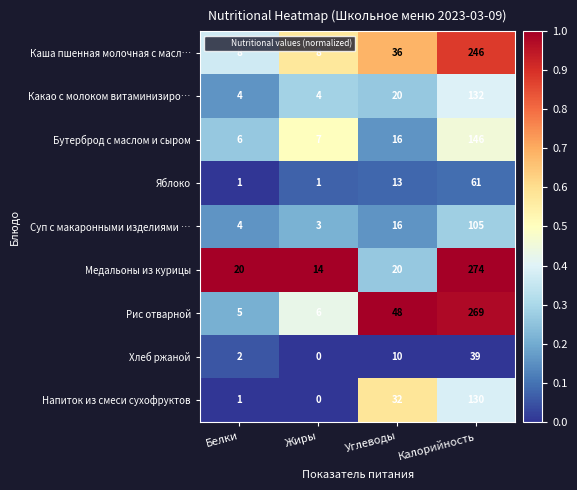

What is the sum of the Яблоко values at Калорийность and Белки?

62